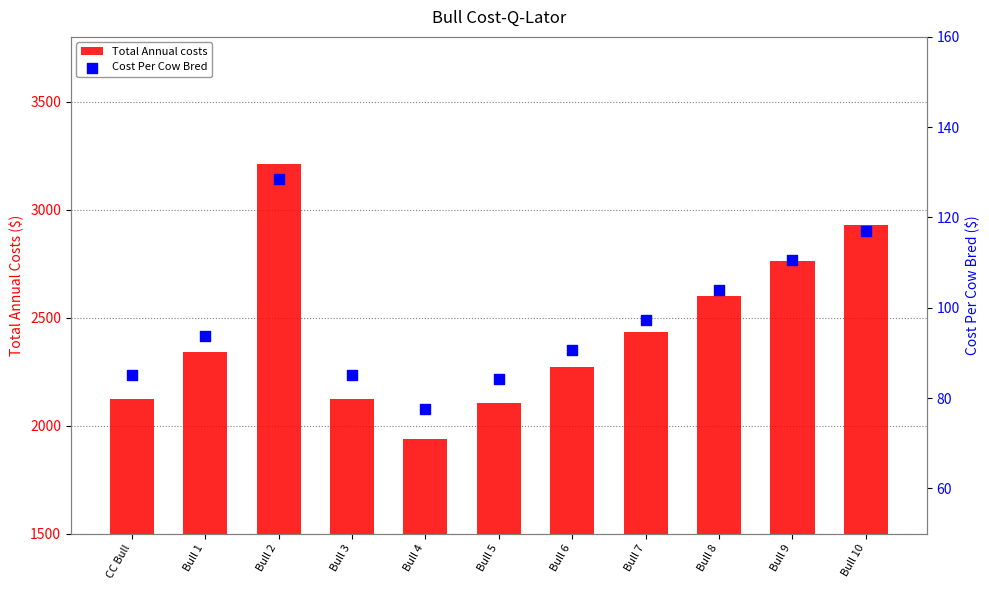

At how many categories does at least one series exceed 443?

11